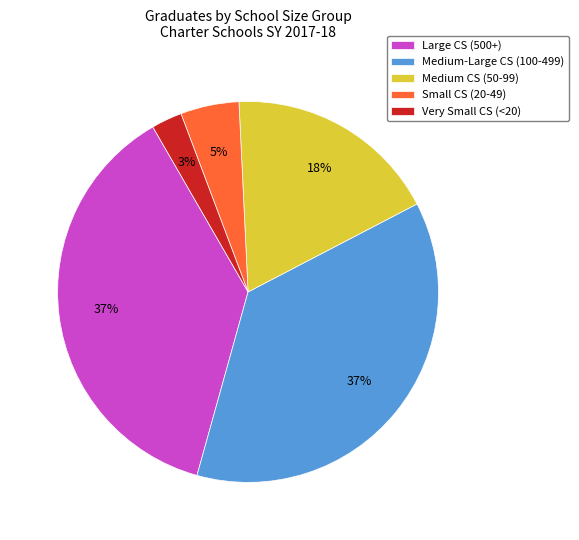

Does Large CS (500+) account for over 50% of the chart?

No